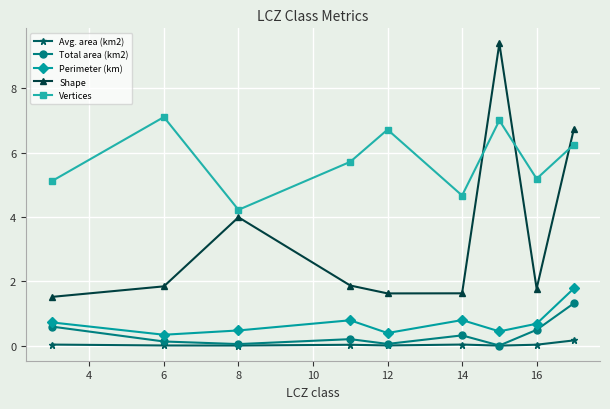

True or false: Avg. area (km2) has more than 0 points higher than both neighbors.

True